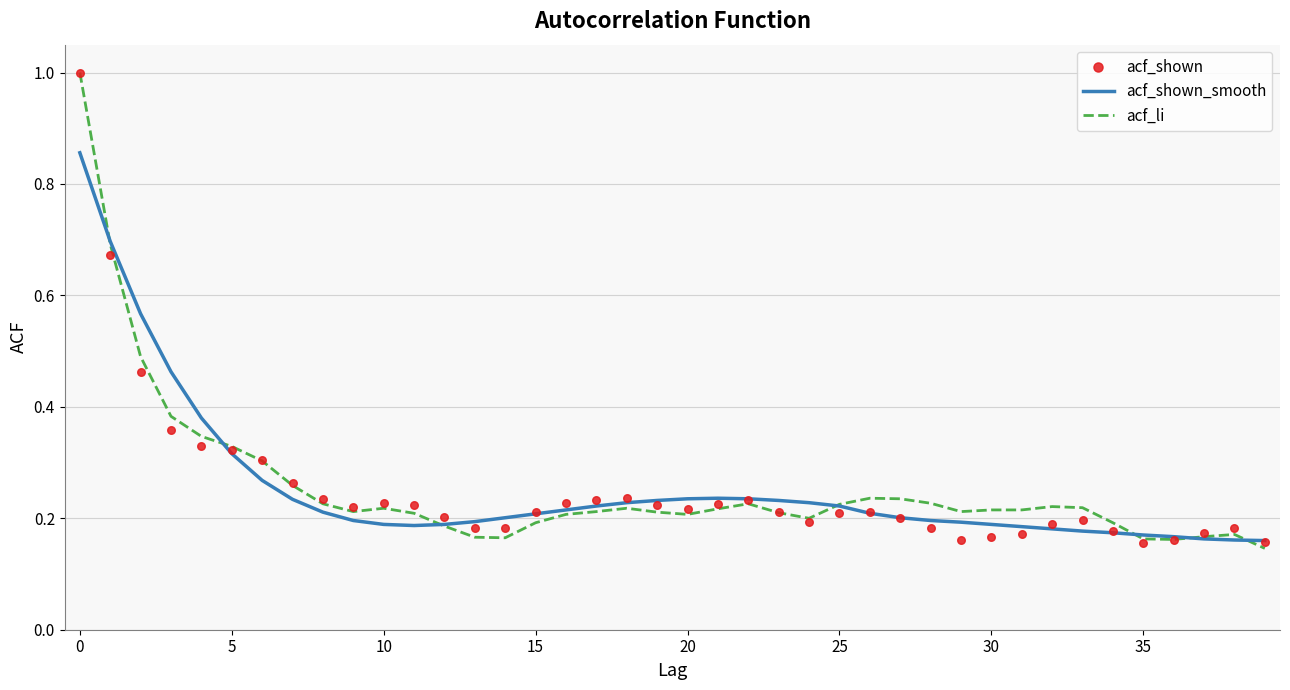

Which series has the largest Y range (max minus min)?

acf_li